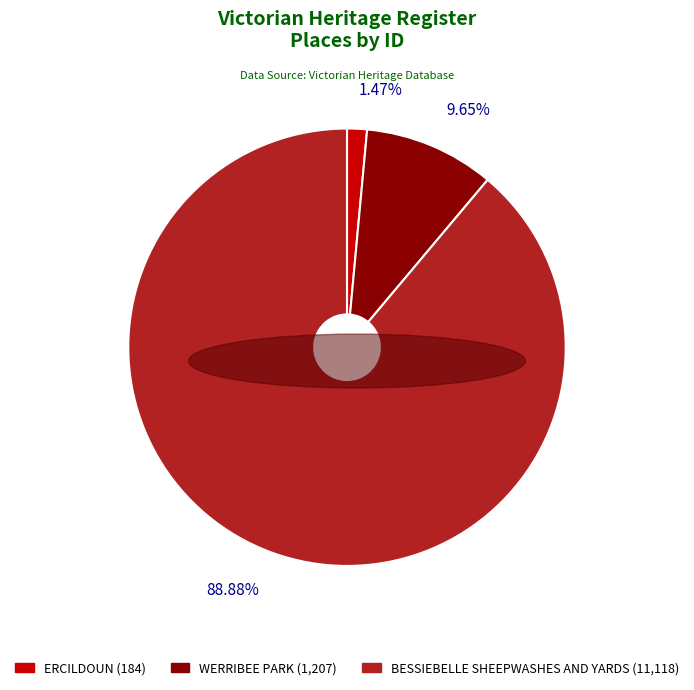

Approximately how many times larger is the value at WERRIBEE PARK compared to BESSIEBELLE SHEEPWASHES AND YARDS?

0.1